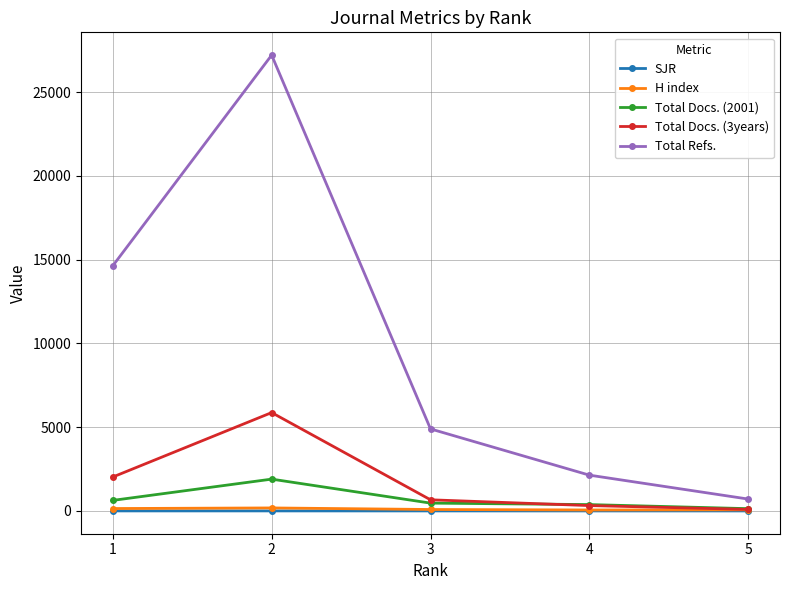

What are all the series names shown in the legend?

SJR, H index, Total Docs. (2001), Total Docs. (3years), Total Refs.